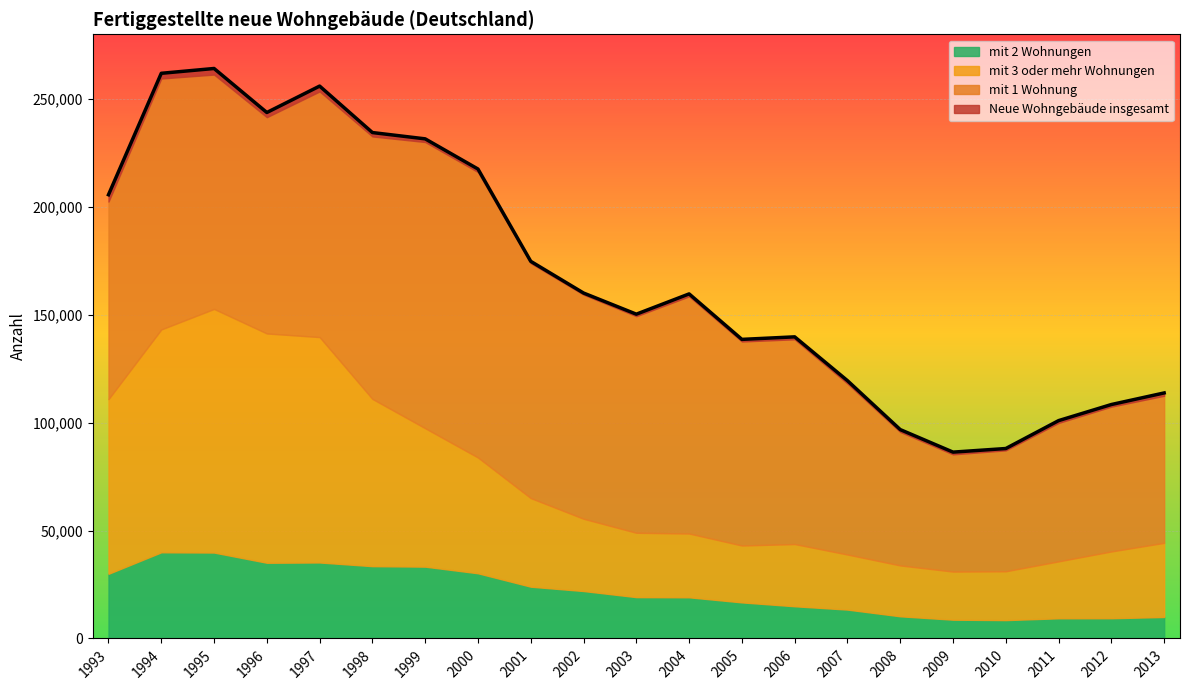

At 2006, list the series in order from largest to smallest.

Neue Wohngebäude insgesamt, mit 1 Wohnung, mit 3 oder mehr Wohnungen, mit 2 Wohnungen